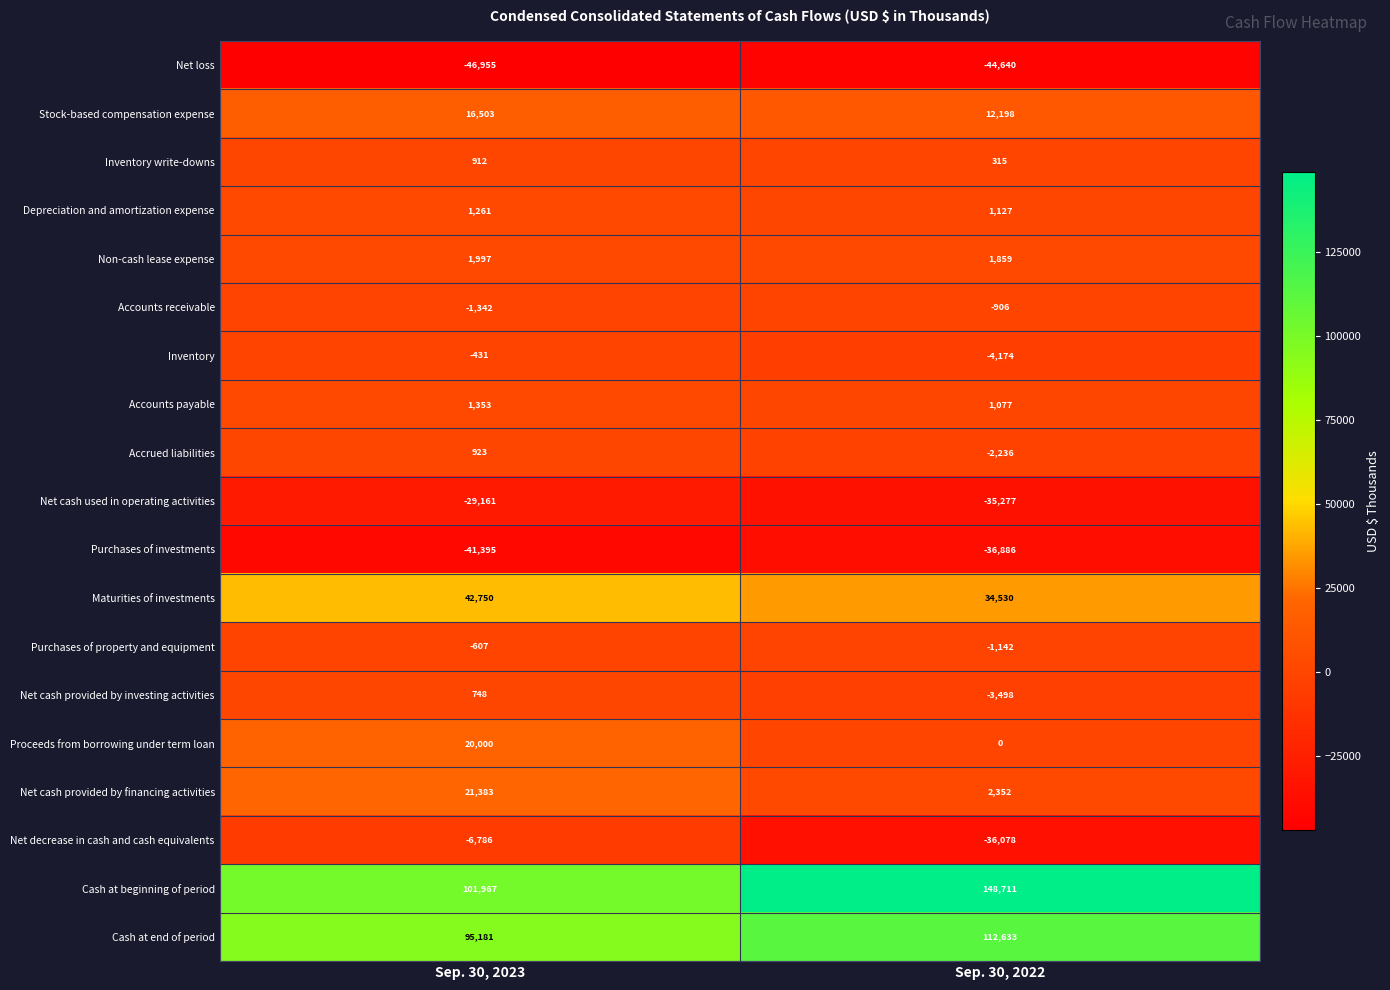

At which category does the chart reach its minimum across all series?

Sep. 30, 2023